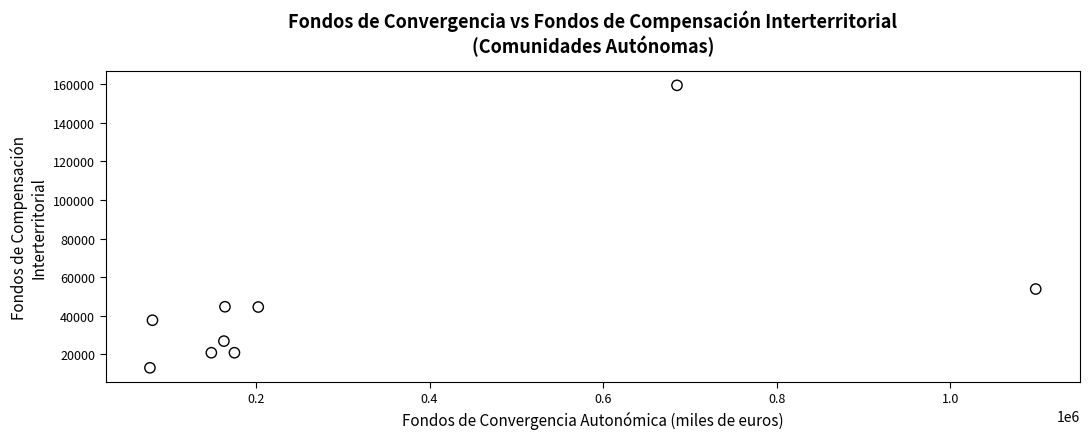

What is the range of X values (max minus min)?

1020345.9